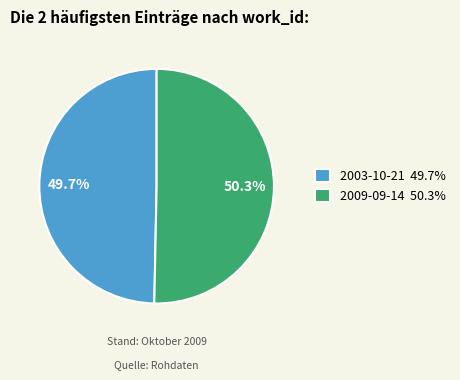

To the nearest percent, what is the combined percentage of 2009-09-14 and 2003-10-21?

100%